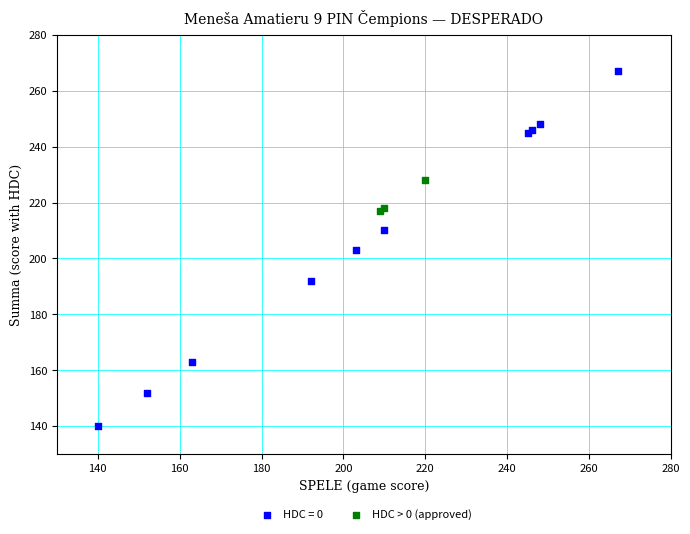

Which series has the largest Y range (max minus min)?

HDC = 0